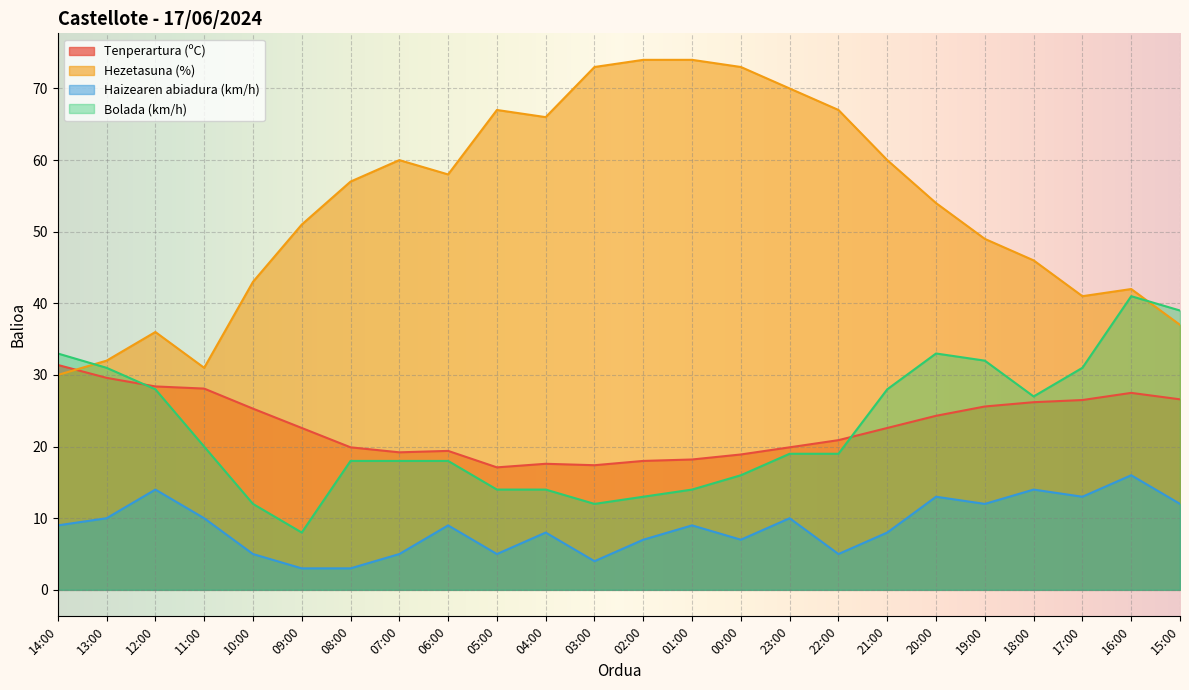

How many distinct data groups are displayed?

4